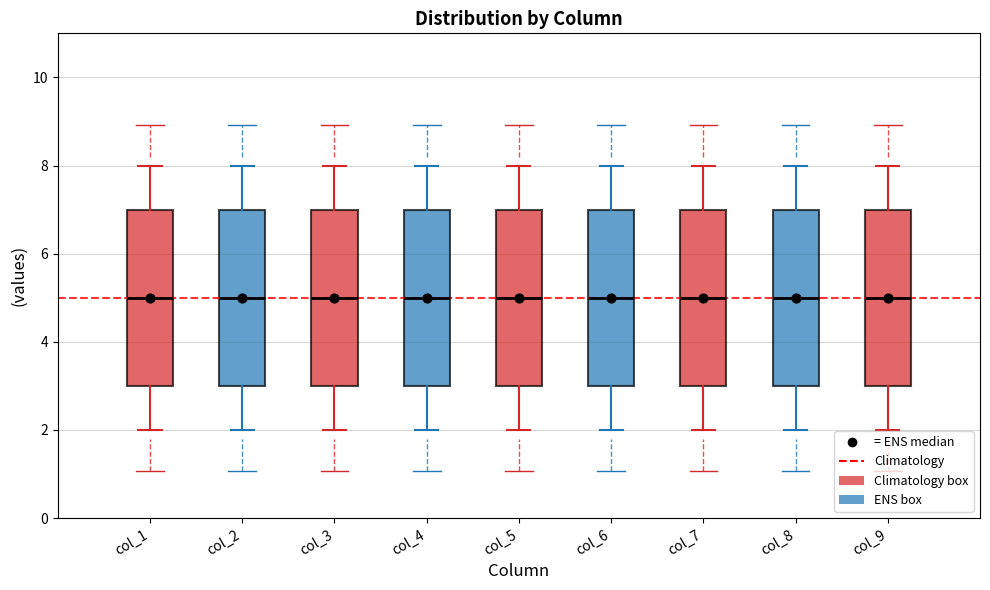

Reading left to right, read every box against the y-axis: the position of its median line, the range the box covers, and the ends of its whiskers. The values are not printed on the chart, so give them approximately, as read against the axis.

col_1: median 5, box 3 to 7, whiskers 2 to 8
col_2: median 5, box 3 to 7, whiskers 2 to 8
col_3: median 5, box 3 to 7, whiskers 2 to 8
col_4: median 5, box 3 to 7, whiskers 2 to 8
col_5: median 5, box 3 to 7, whiskers 2 to 8
col_6: median 5, box 3 to 7, whiskers 2 to 8
col_7: median 5, box 3 to 7, whiskers 2 to 8
col_8: median 5, box 3 to 7, whiskers 2 to 8
col_9: median 5, box 3 to 7, whiskers 2 to 8